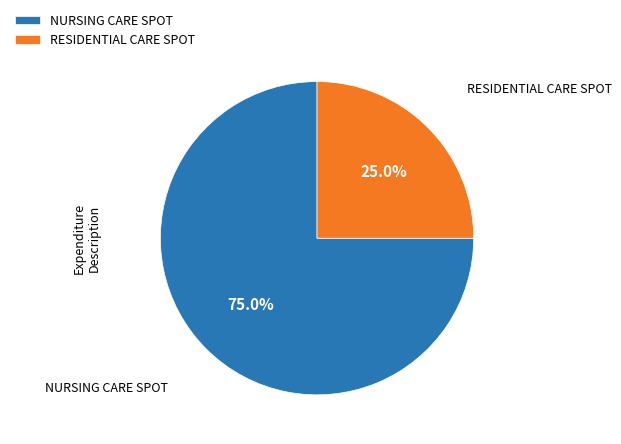

What percentage is NOT represented by RESIDENTIAL CARE SPOT?

75.0%